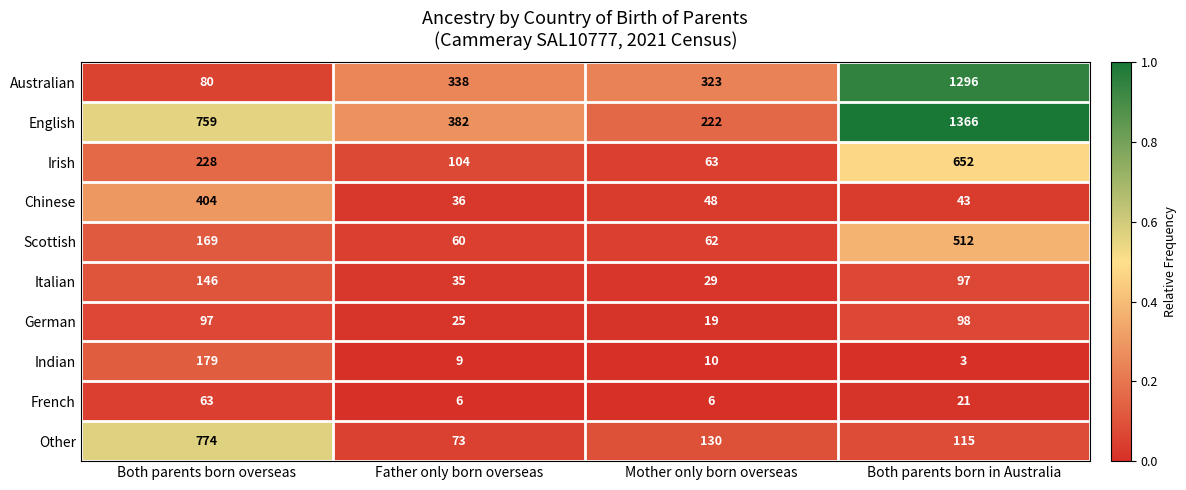

At Mother only born overseas, list the series in order from smallest to largest.

French, Indian, German, Italian, Chinese, Scottish, Irish, Other, English, Australian